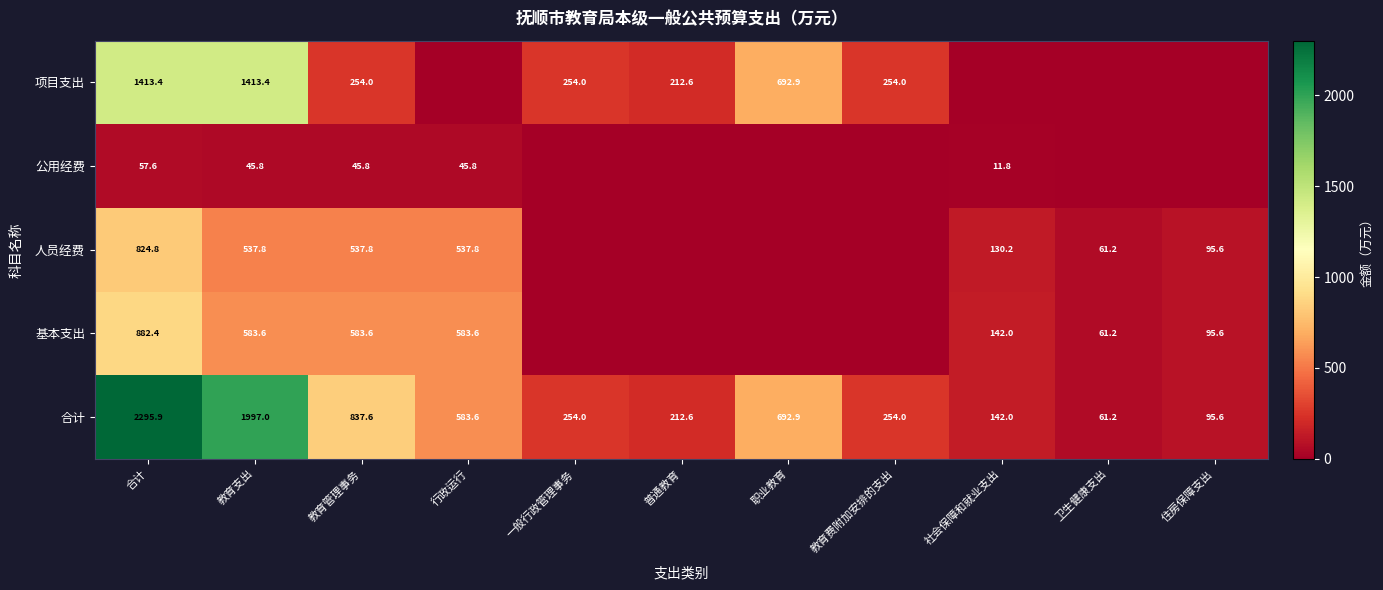

What value does the 合计 series have at 职业教育?

692.9